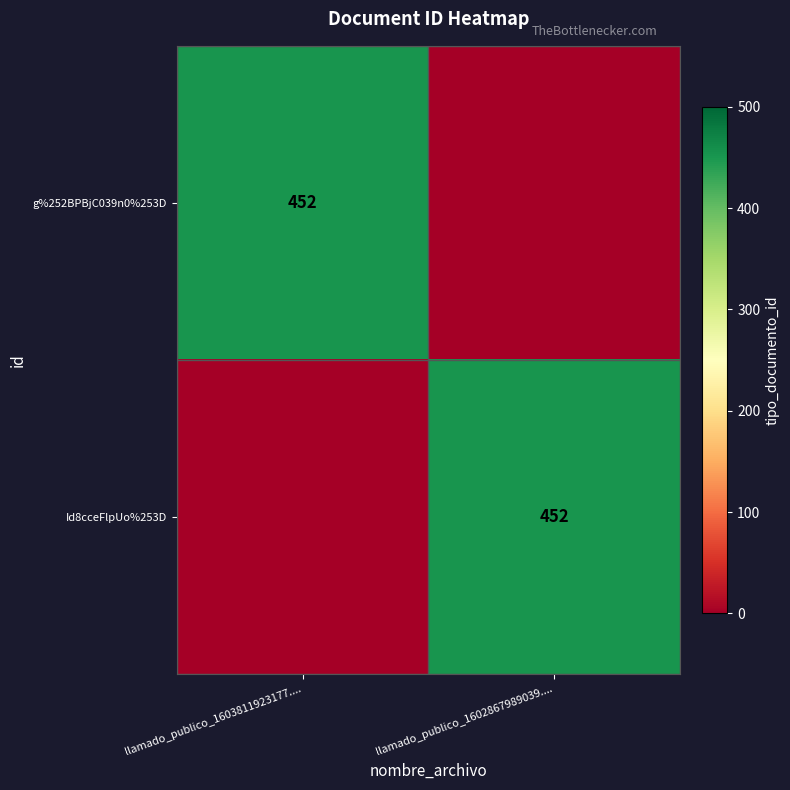

The value of g%252BPBjC039n0%253D at llamado_publico_1603811923177.... is 452. True or false?

True